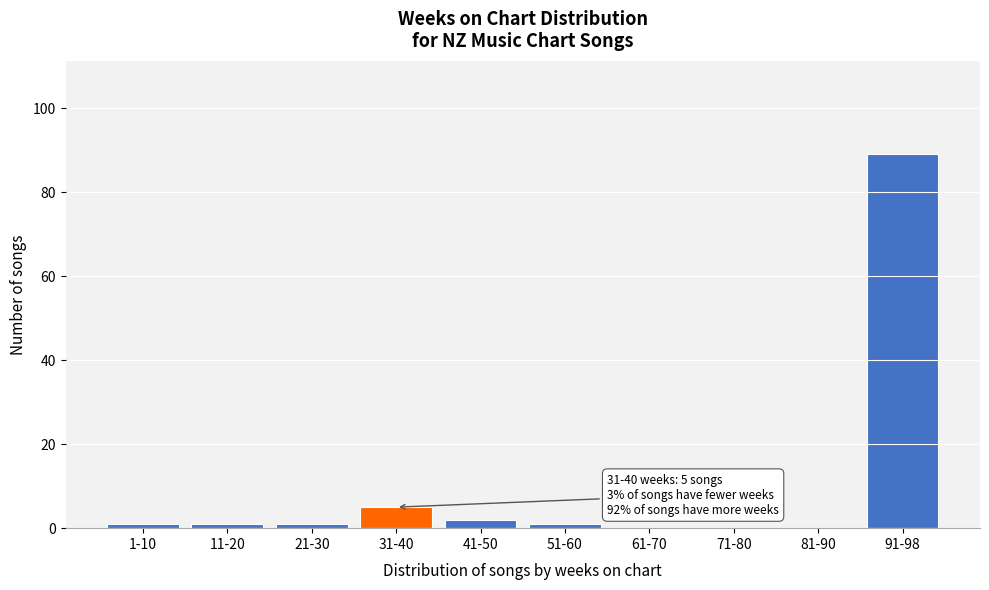

Reading left to right, transcribe all the data shown in this chart.

1-10=1	11-20=1	21-30=1	31-40=5	41-50=2	51-60=1	61-70=0	71-80=0	81-90=0	91-98=89